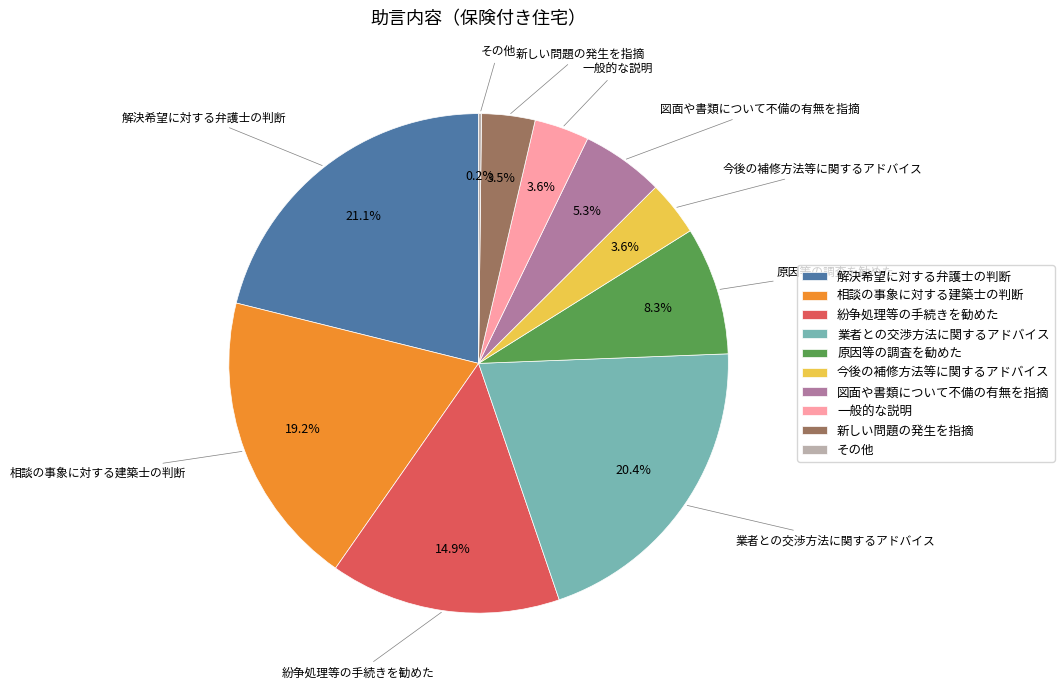

What portion of the pie excludes 紛争処理等の手続きを勧めた?

85.1%